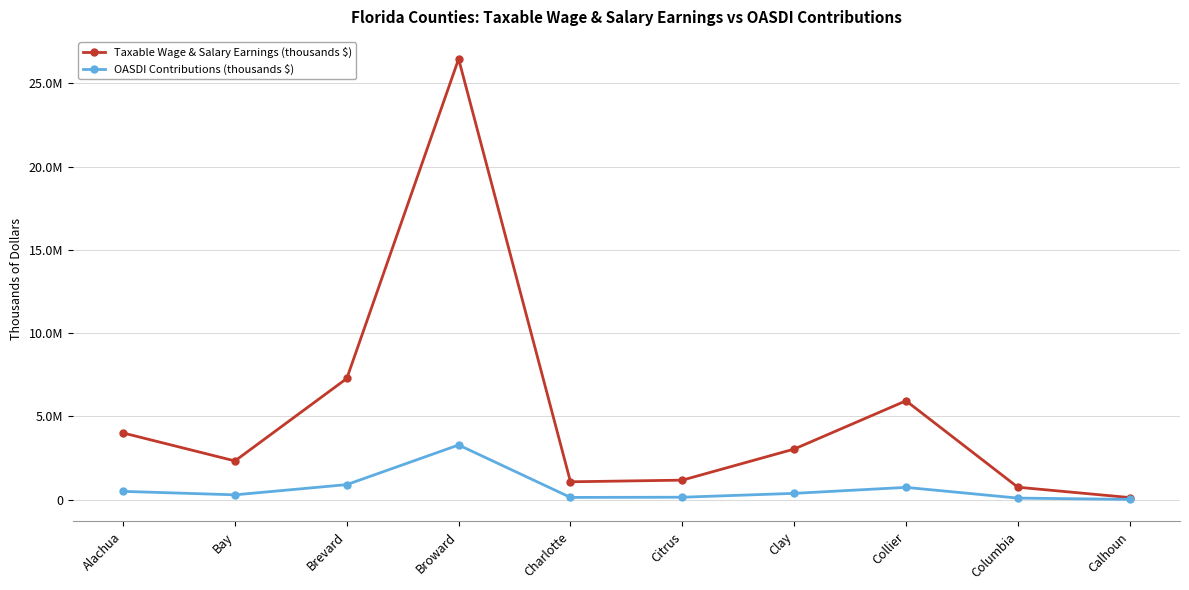

True or false: Taxable Wage & Salary Earnings (thousands $) has more than 0 interior local peaks.

True